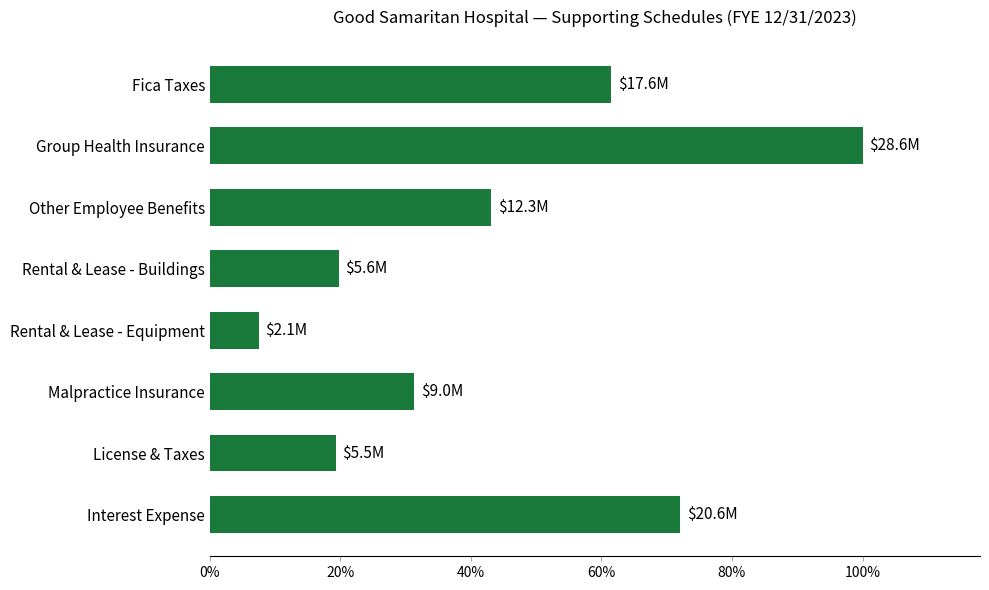

Are the bars horizontal?

Yes